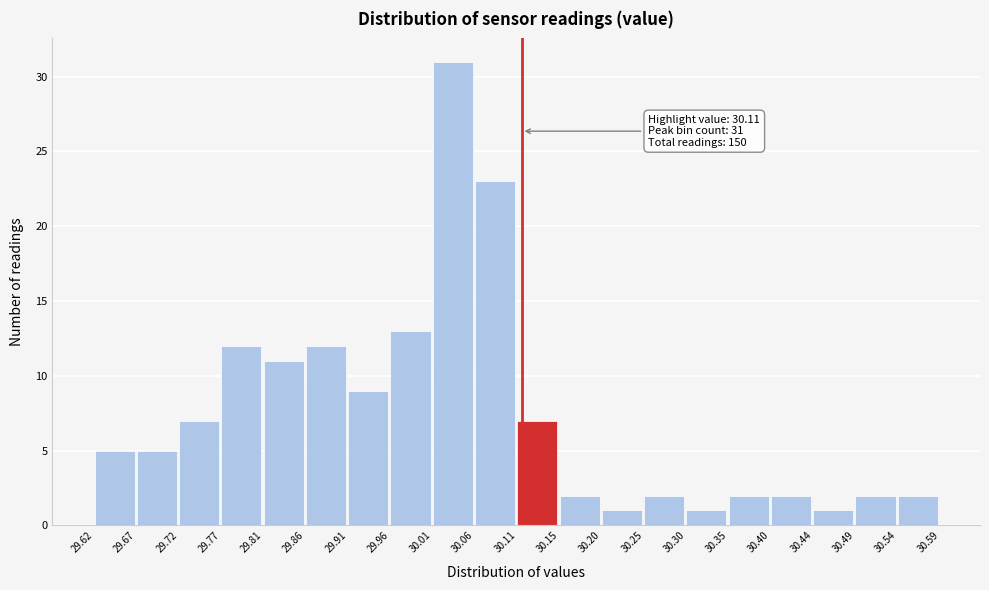

Over which range of the x-axis is the bar tallest?

30.01 to 30.06